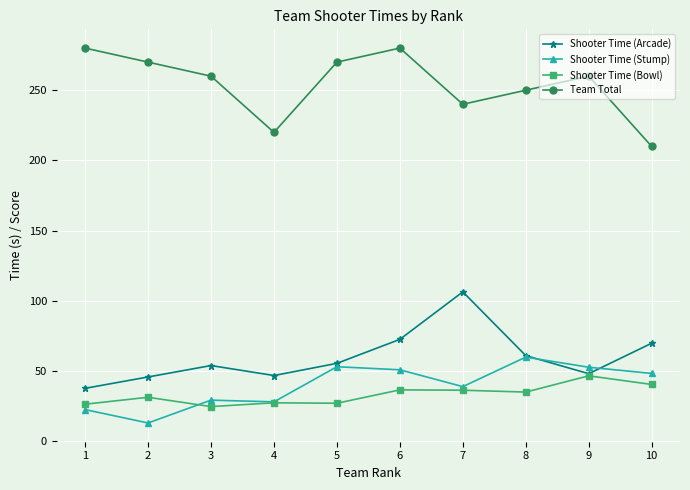

What are all the series names shown in the legend?

Shooter Time (Arcade), Shooter Time (Stump), Shooter Time (Bowl), Team Total